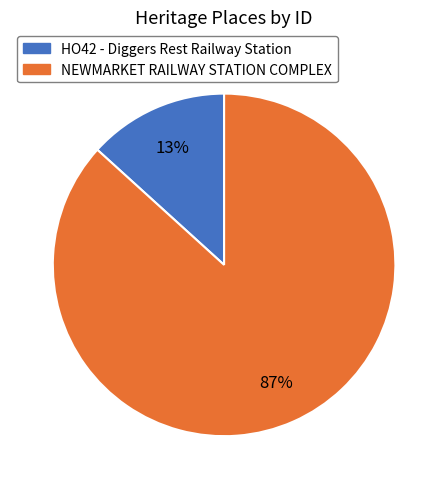

Between HO42 - Diggers Rest Railway Station and NEWMARKET RAILWAY STATION COMPLEX, which is larger?

NEWMARKET RAILWAY STATION COMPLEX